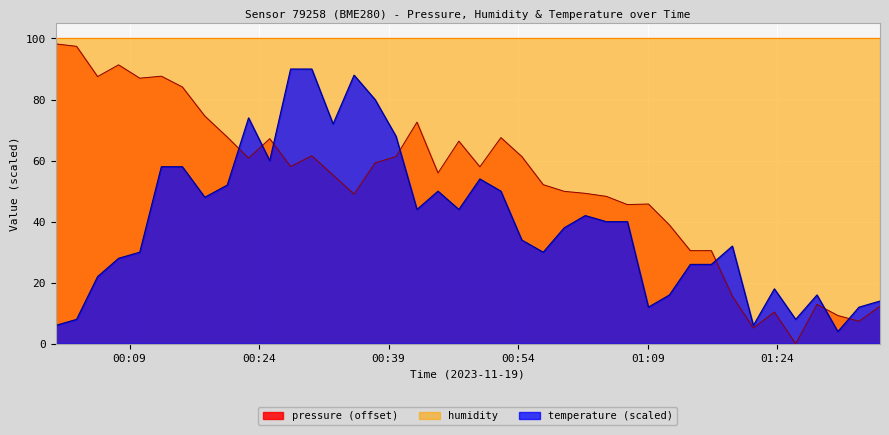

What is the difference between the second highest and second lowest values in the pressure series?

92.2